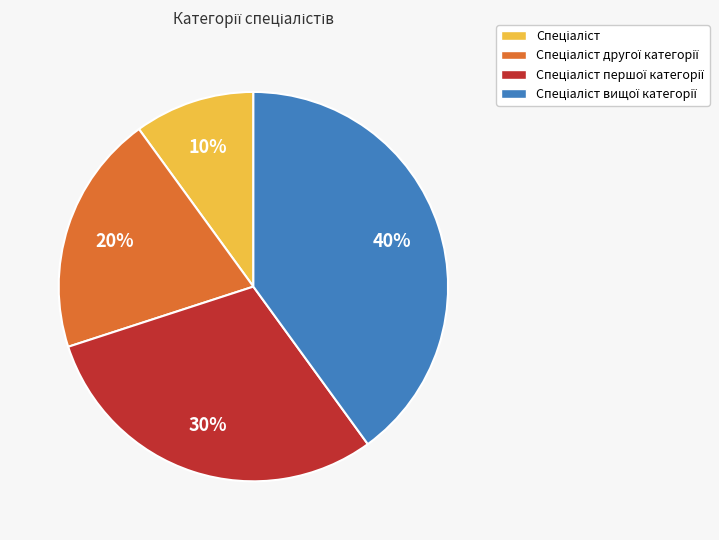

Is there any slice that represents more than half of the pie?

No